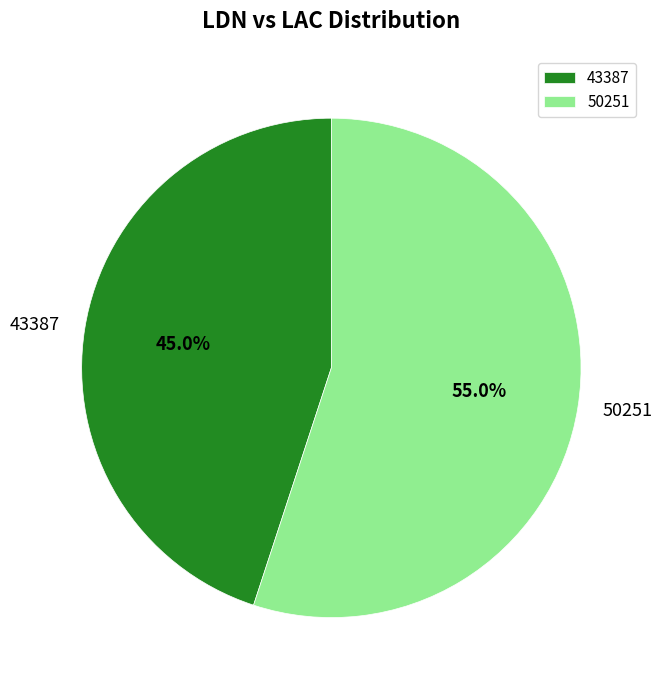

To the nearest percent, what is the difference between the largest and smallest slice percentages?

10%